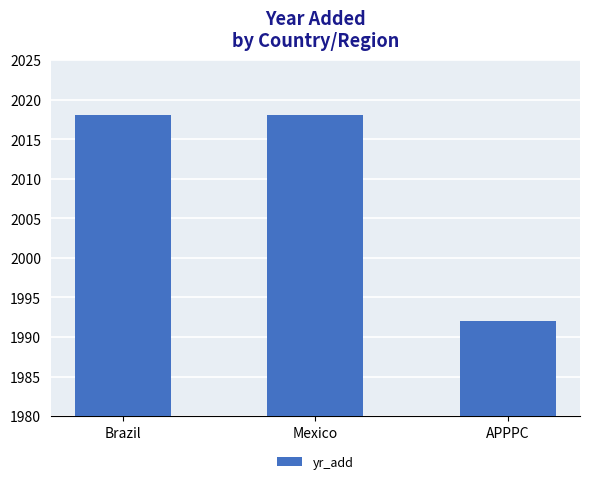

What is the approximate value at APPPC, to the nearest 10?

1990